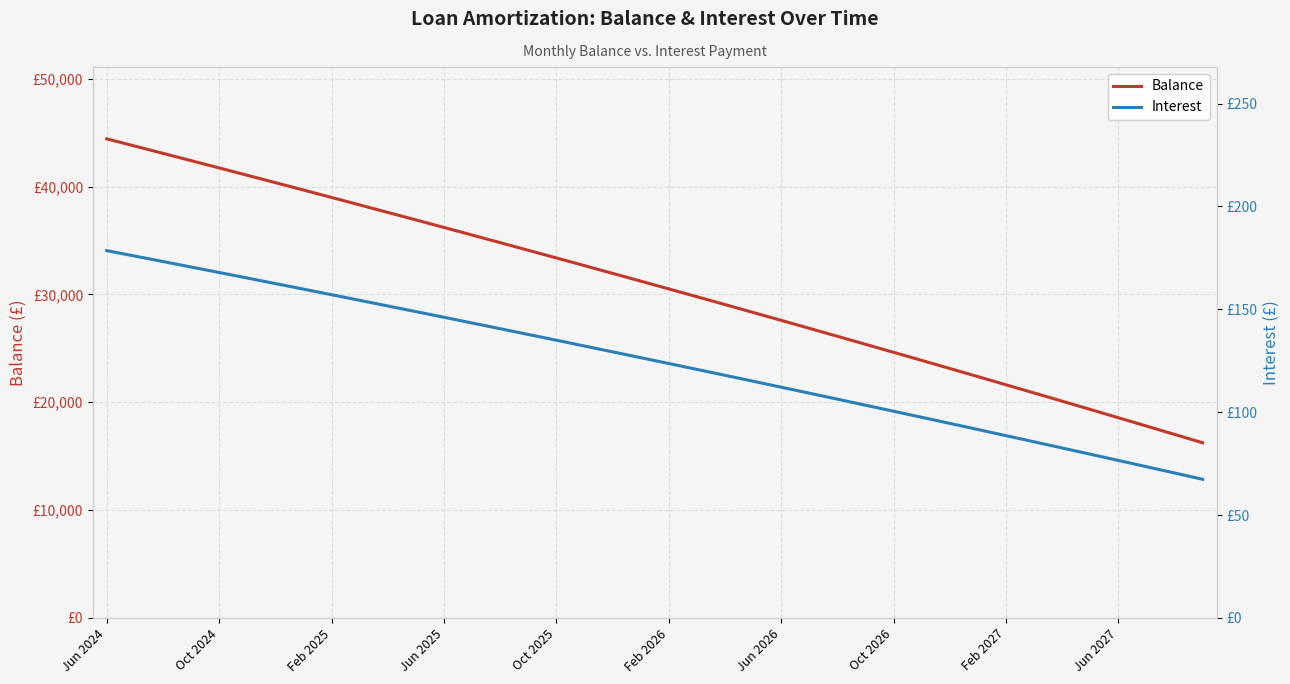

Reading right to left, transcribe all the data shown in this chart.

Balance: 16238.0	17017.0	17792.0	18564.0	19333.0	20099.0	20862.0	21622.0	22379.0	23133.0	23884.0	24632.0	25377.0	26120.0	26860.0	27597.0	28331.0	29062.0	29790.0	30515.0	31237.0	31956.0	32673.0	33387.0	34098.0	34806.0	35511.0	36214.0	36914.0	37611.0	38305.0	38997.0	39686.0	40372.0	41055.0	41736.0	42414.0	43089.0	43762.0	44432.0
Interest: 67.4	70.4	73.5	76.5	79.6	82.6	85.6	88.6	91.6	94.5	97.5	100.5	103.4	106.3	109.2	112.1	115.0	117.9	120.8	123.7	126.5	129.3	132.2	135.0	137.8	140.6	143.3	146.1	148.9	151.6	154.4	157.1	159.8	162.5	165.2	167.9	170.6	173.2	175.9	178.5